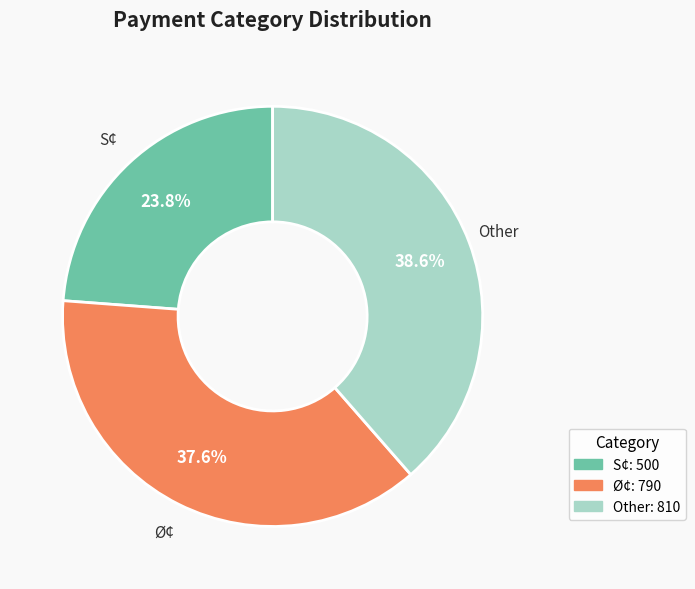

Does any single category account for the majority?

No